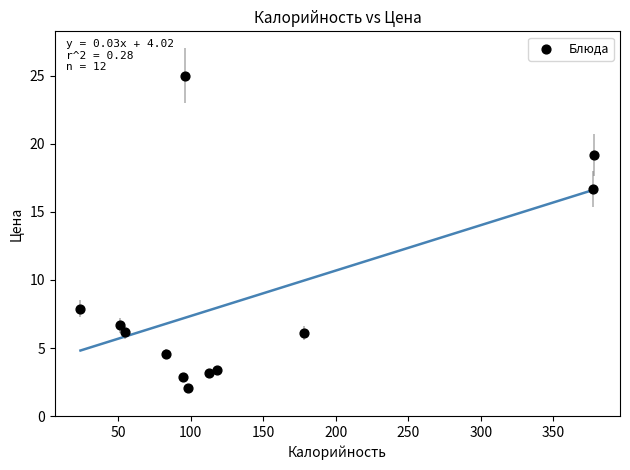

What Y value in the scatter plot is closest to 13?

16.7